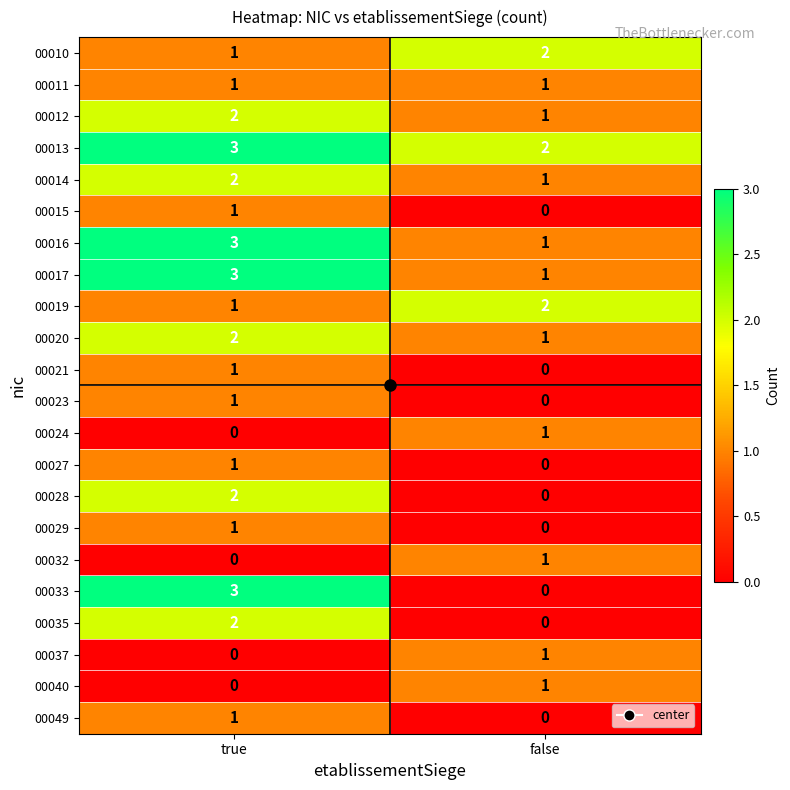

List the labels in order of 00027 value, smallest first.

false, true